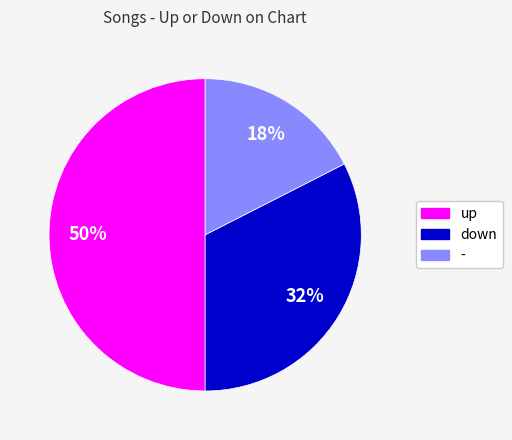

Rank the categories by value from highest to lowest.

up, down, -